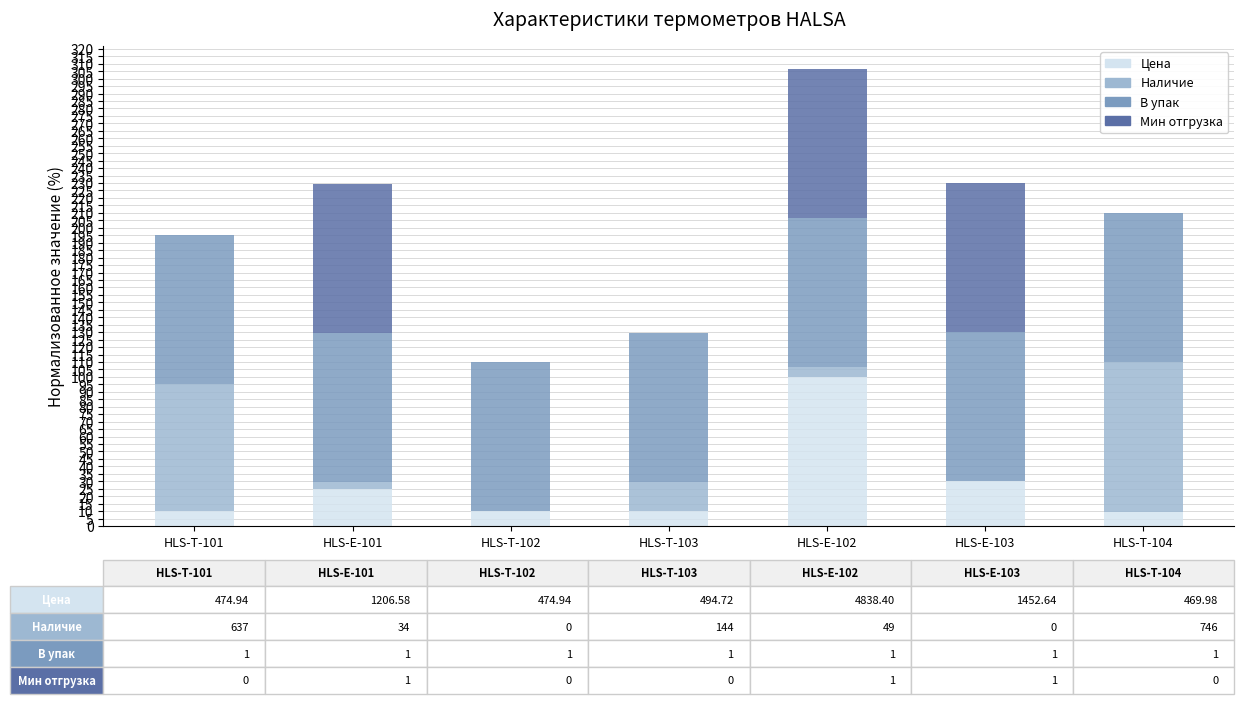

What is the total value across all series at HLS-T-101?

195.2